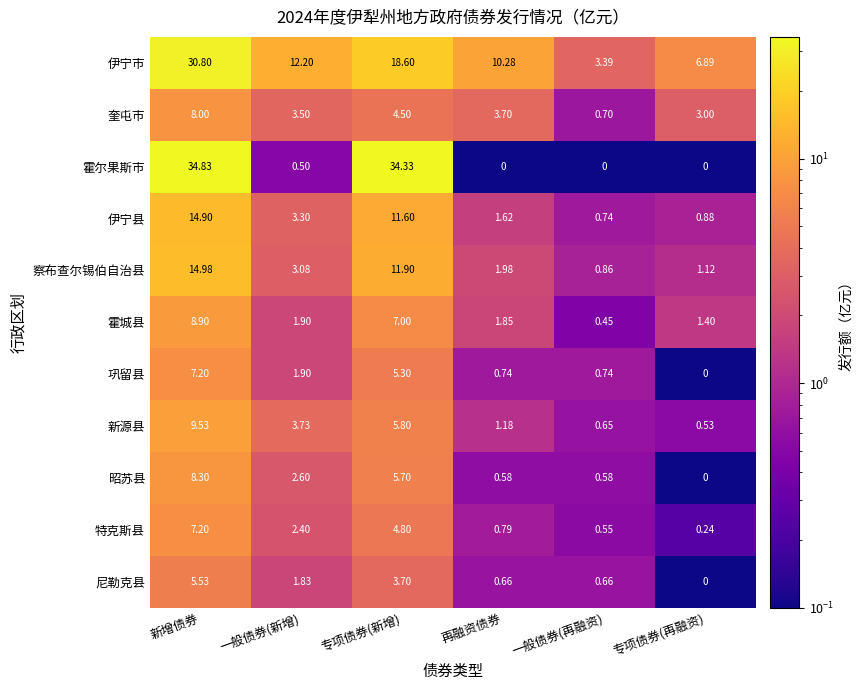

Rank the series at 专项债券(新增) from highest to lowest value.

霍尔果斯市, 伊宁市, 察布查尔锡伯自治县, 伊宁县, 霍城县, 新源县, 昭苏县, 巩留县, 特克斯县, 奎屯市, 尼勒克县